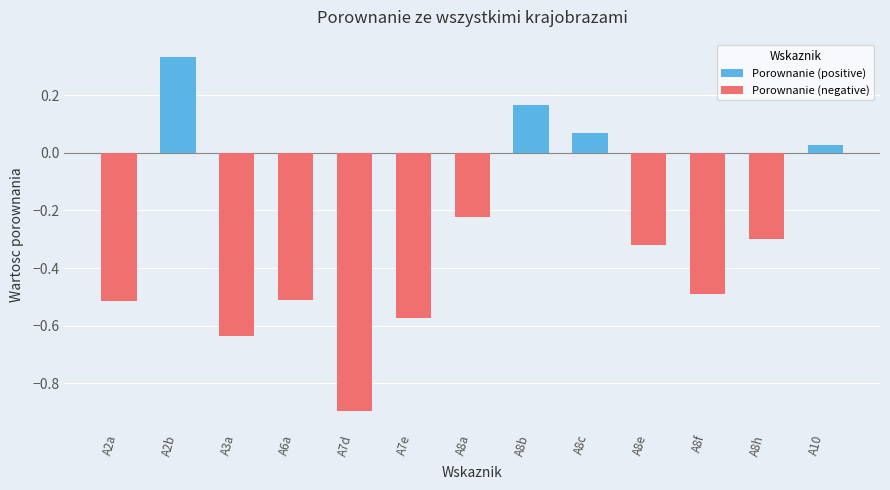

Does the chart contain any negative values?

Yes